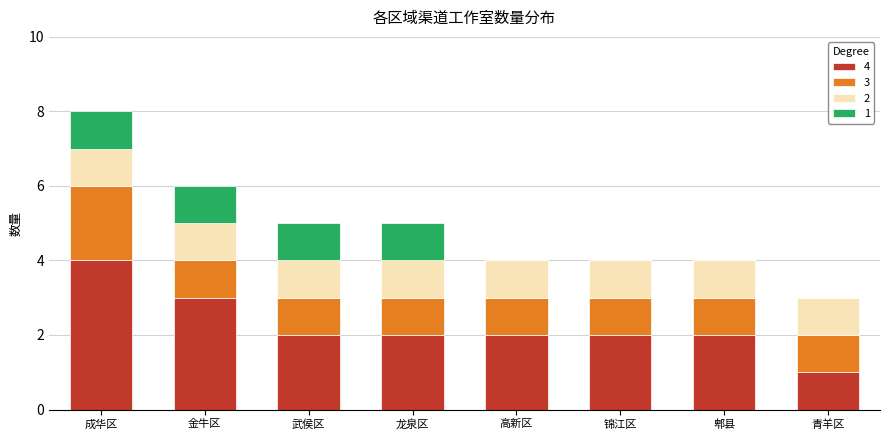

How many categories are shown in the chart?

8